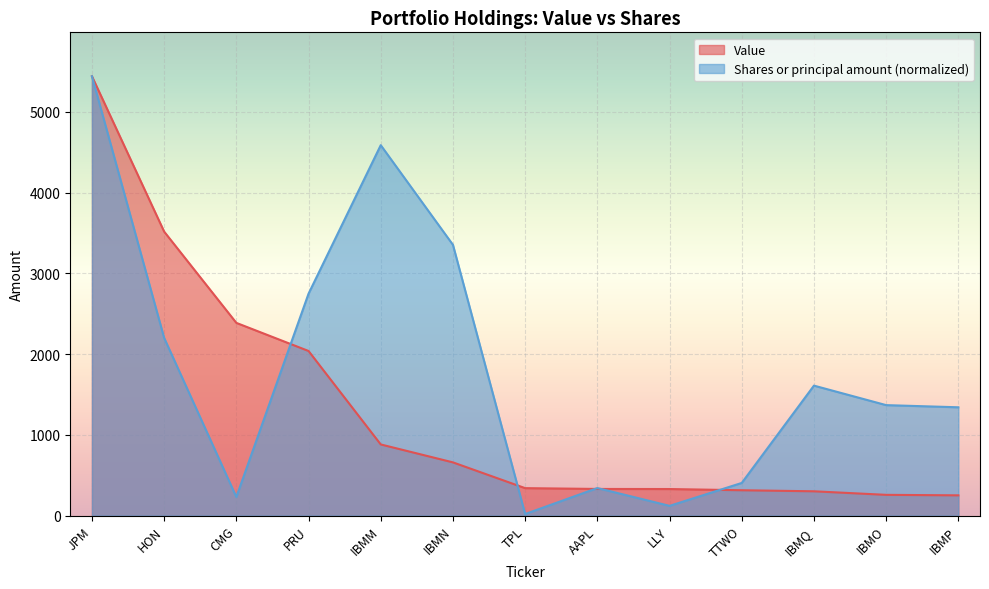

Between JPM and IBMO, which series saw the biggest shift?

Value